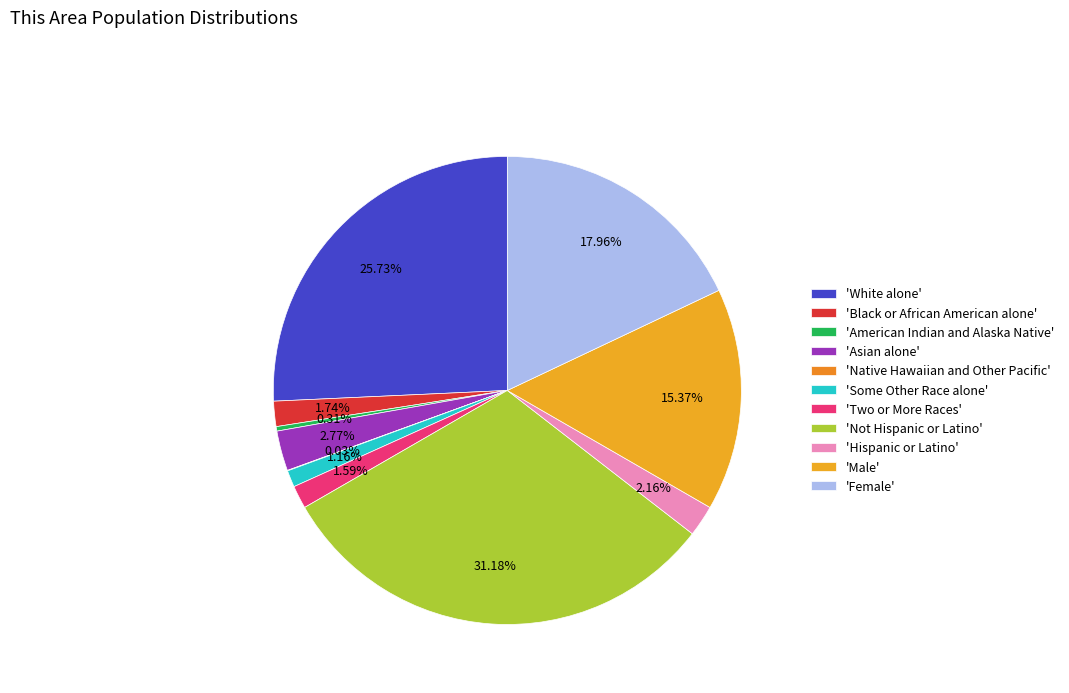

Count the number of slices in the pie.

11